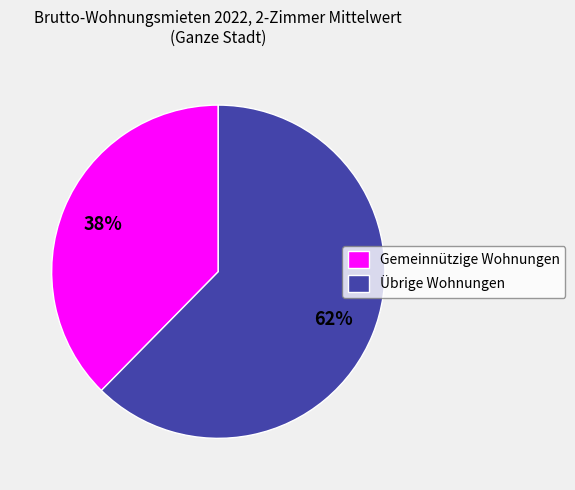

The Gemeinnützige Wohnungen slice represents 31% of the pie. True or false?

False